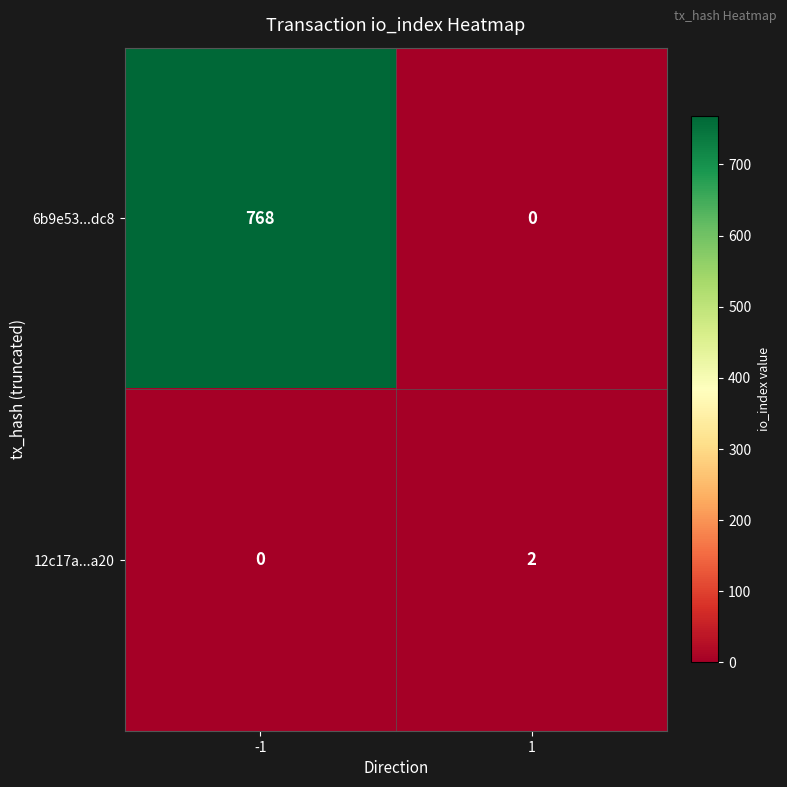

True or false: 6b9e53...dc8 has a value of 392 at 1.

False